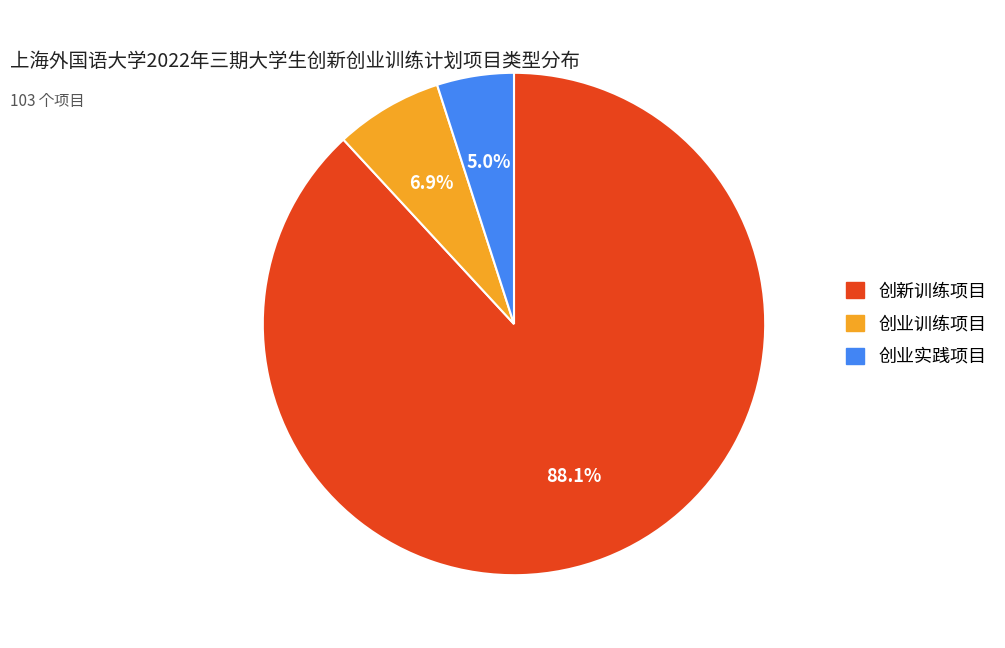

Which has a higher value, 创新训练项目 or 创业训练项目?

创新训练项目